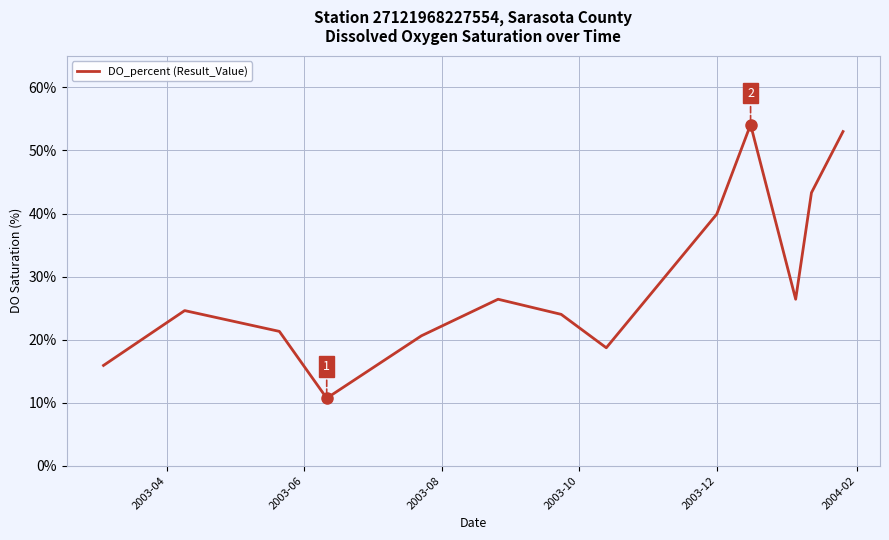

What is the difference between the maximum and minimum values?

43.4